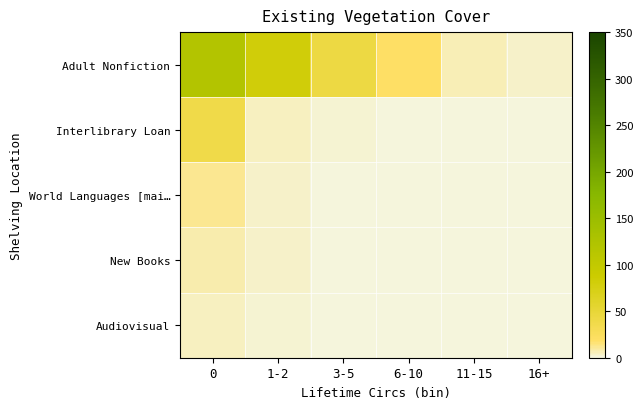

Rank the series by their maximum value, from lowest to highest.

Audiovisual, New Books, World Languages [mai…, Interlibrary Loan, Adult Nonfiction